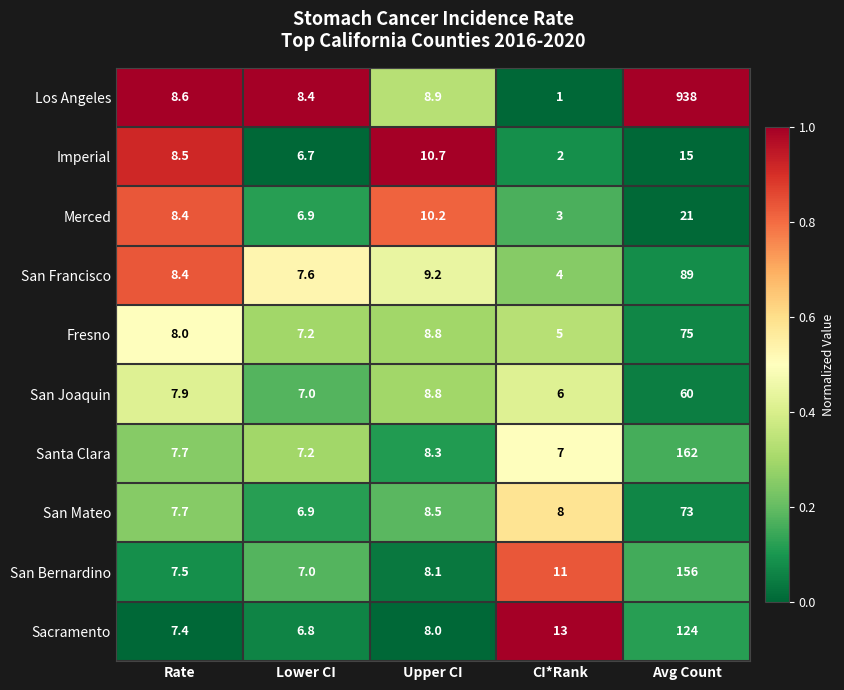

List the series in order of their peak value, highest first.

Los Angeles, Santa Clara, San Bernardino, Sacramento, San Francisco, Fresno, San Mateo, San Joaquin, Merced, Imperial